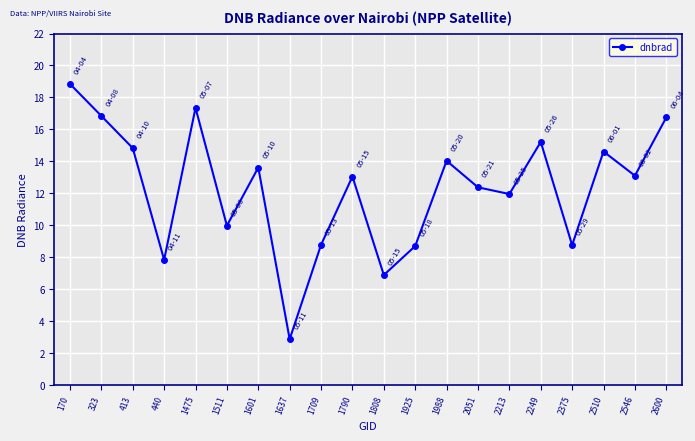

What is the minimum value shown in the chart?

2.9